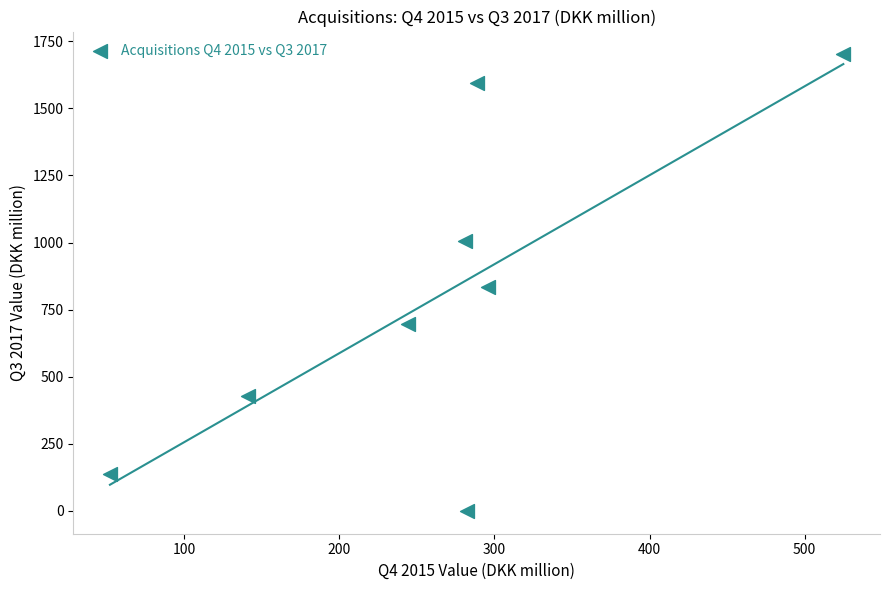

What is the range of X values (max minus min)?

473